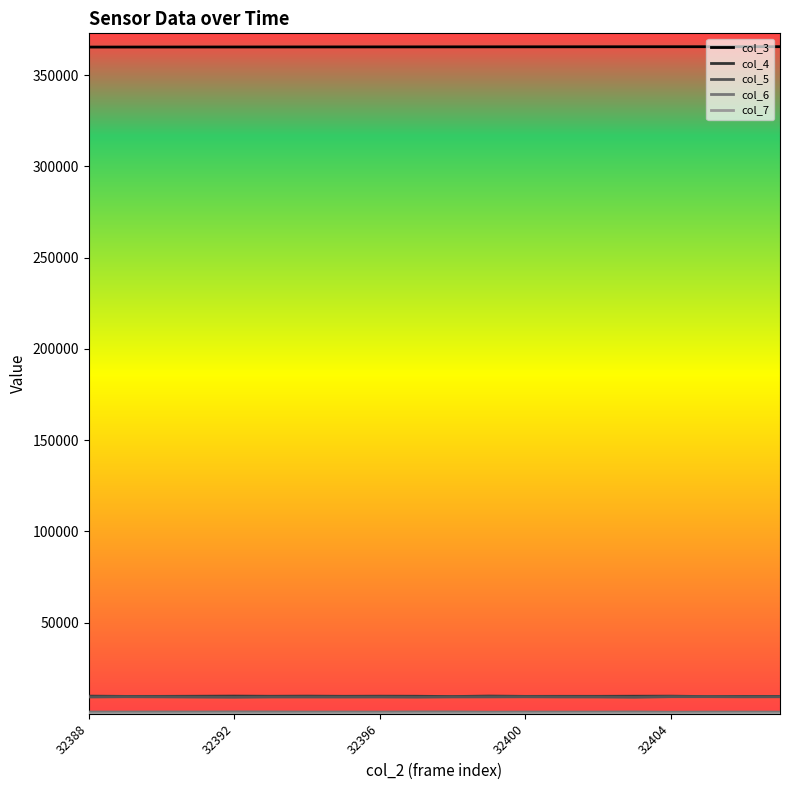

True or false: col_4 and col_3 cross at least once.

False